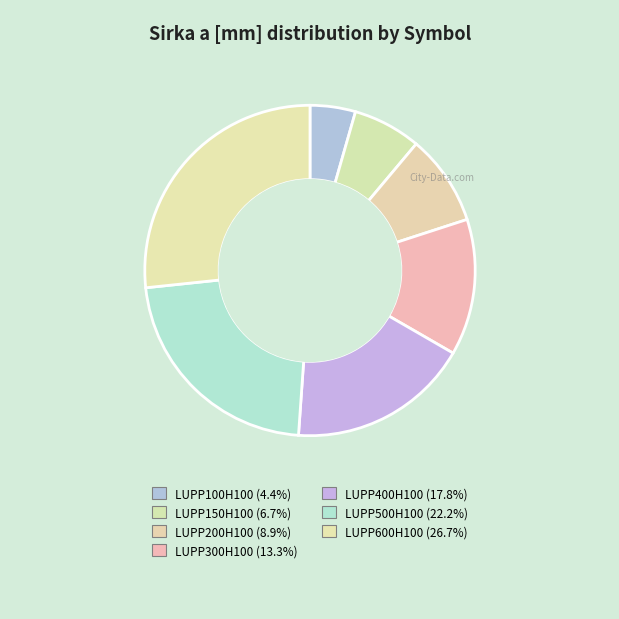

What is the change in value from LUPP300H100 to LUPP400H100?

+100